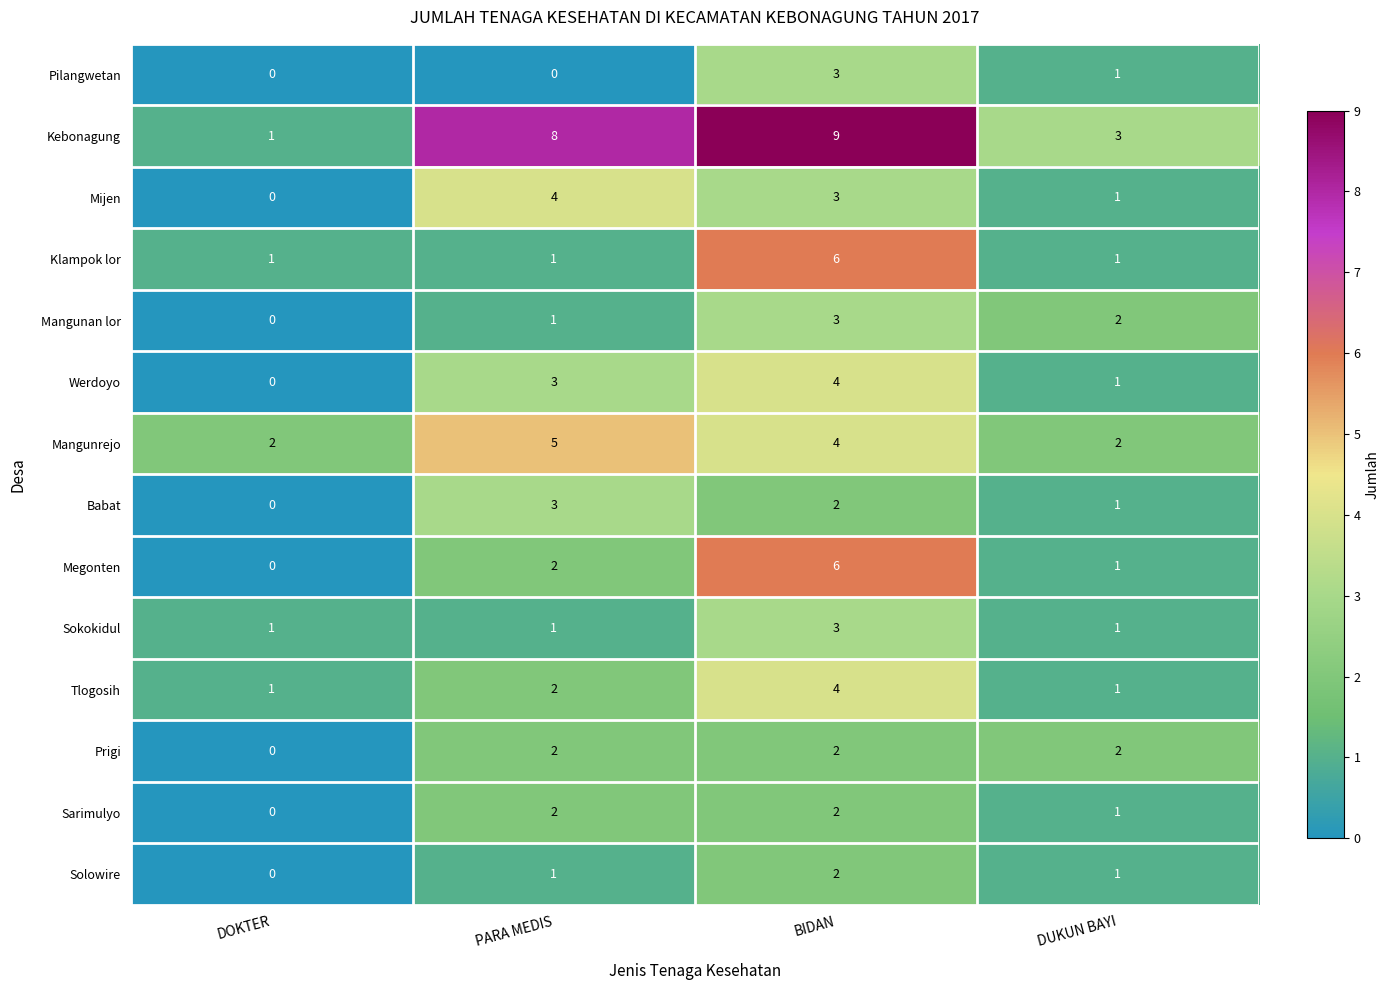

How many series are shown in this chart?

14